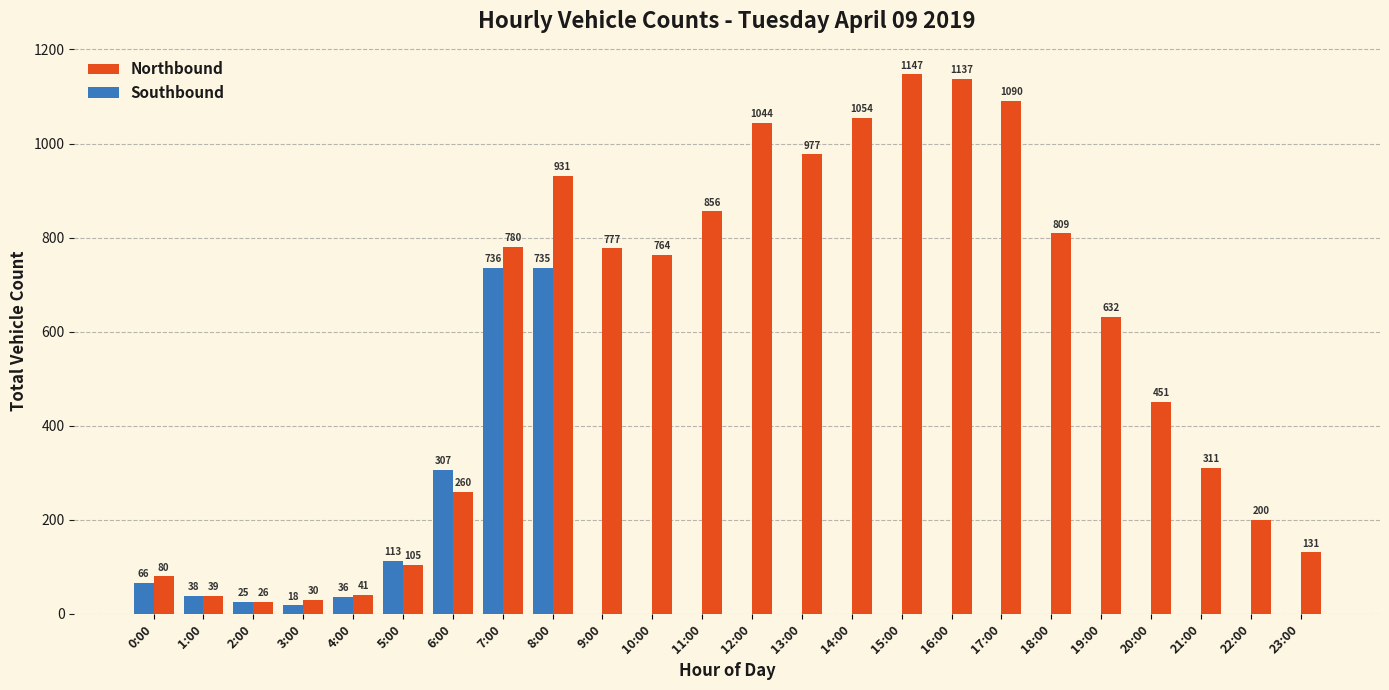

Reading left to right, what are all the values shown in this chart?

Northbound: 0:00=80	1:00=39	2:00=26	3:00=30	4:00=41	5:00=105	6:00=260	7:00=780	8:00=931	9:00=777	10:00=764	11:00=856	12:00=1044	13:00=977	14:00=1054	15:00=1147	16:00=1137	17:00=1090	18:00=809	19:00=632	20:00=451	21:00=311	22:00=200	23:00=131
Southbound: 0:00=66	1:00=38	2:00=25	3:00=18	4:00=36	5:00=113	6:00=307	7:00=736	8:00=735	9:00=0	10:00=0	11:00=0	12:00=0	13:00=0	14:00=0	15:00=0	16:00=0	17:00=0	18:00=0	19:00=0	20:00=0	21:00=0	22:00=0	23:00=0